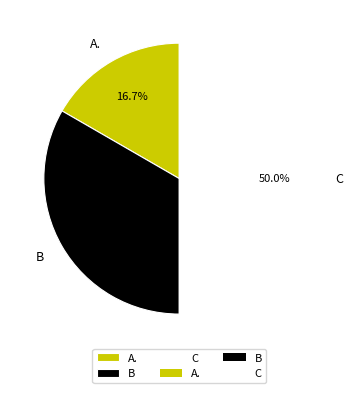

What percentage is NOT represented by A.?

83.3%